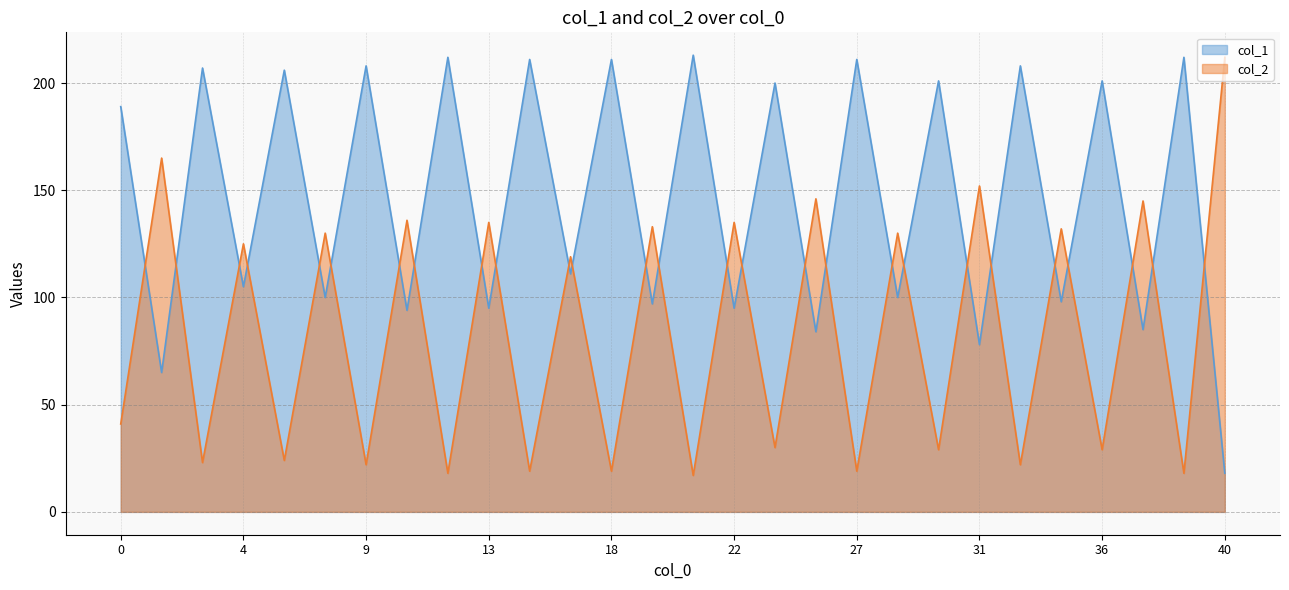

Reading right to left, list all the values displayed in this chart.

col_1: 40=18	39=212	37=85	36=201	34=98	33=208	31=78	30=201	28=100	27=211	25=84	24=200	22=95	21=213	19=97	18=211	16=111	15=211	13=95	12=212	10=94	9=208	7=100	6=206	4=105	3=207	1=65	0=189
col_2: 40=212	39=18	37=145	36=29	34=132	33=22	31=152	30=29	28=130	27=19	25=146	24=30	22=135	21=17	19=133	18=19	16=119	15=19	13=135	12=18	10=136	9=22	7=130	6=24	4=125	3=23	1=165	0=41